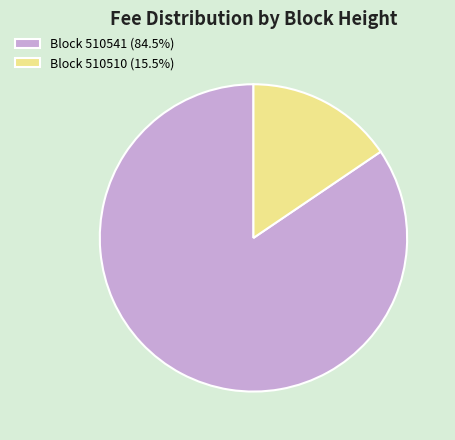

Do Block 510541 (84.5%) and Block 510510 (15.5%) together represent more than half of the pie?

Yes